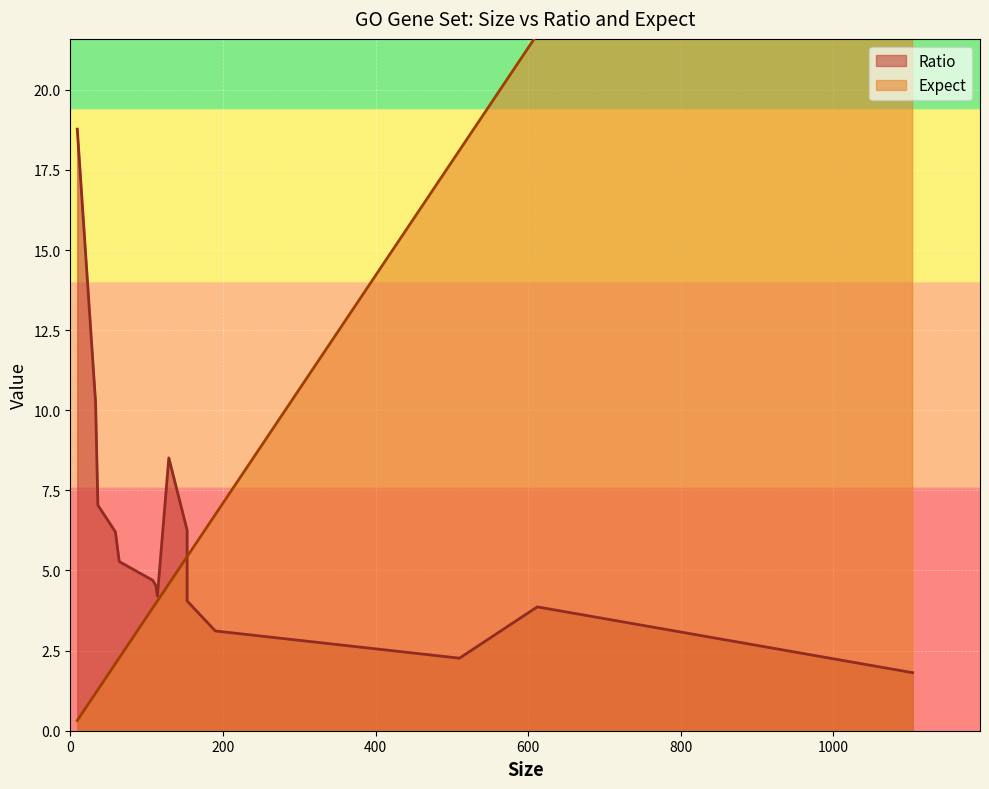

Reading left to right, what are all the values shown in this chart?

Ratio: 612=3.9	153=6.3	129=8.5	33=10.2	153=4.0	108=4.7	112=4.5	59=6.2	9=18.8	114=4.2	1104=1.8	510=2.3	64=5.3	36=7.0	190=3.1
Expect: 612=21.7	153=5.4	129=4.6	33=1.2	153=5.4	108=3.8	112=4.0	59=2.1	9=0.3	114=4.0	1104=39.2	510=18.1	64=2.3	36=1.3	190=6.7